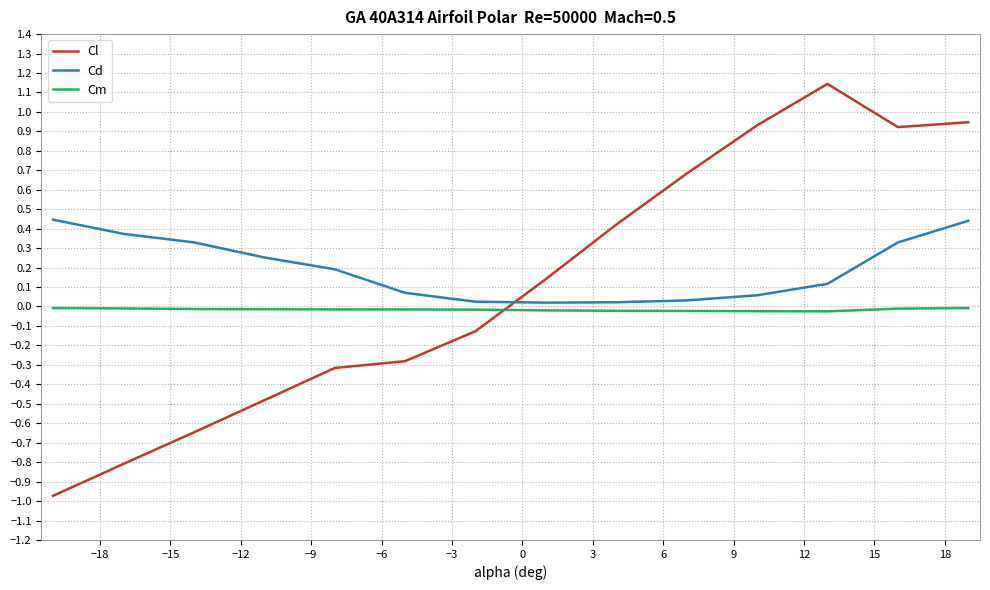

What is the difference between the maximum and minimum values in the Cl series?

2.1